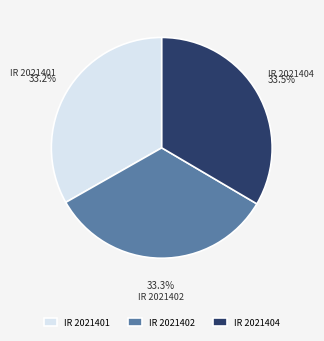

What portion of the pie excludes IR 2021402?

66.7%